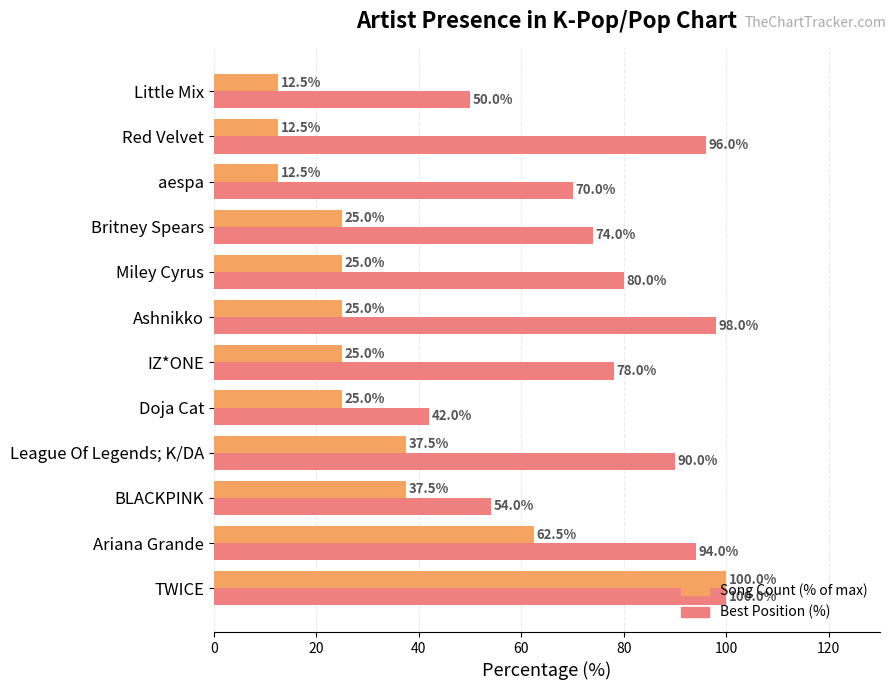

List the series in order of their overall mean, lowest first.

Song Count (% of max), Best Position (%)